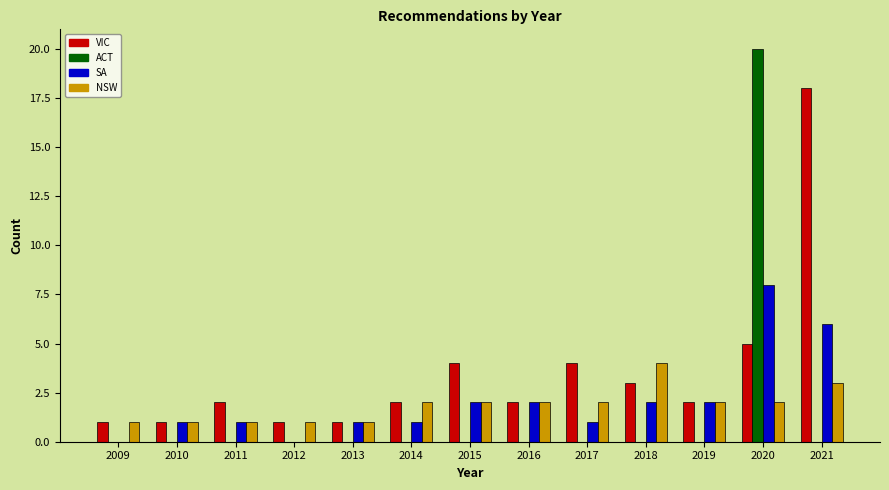

Which series changed the most between 2010 and 2017?

VIC